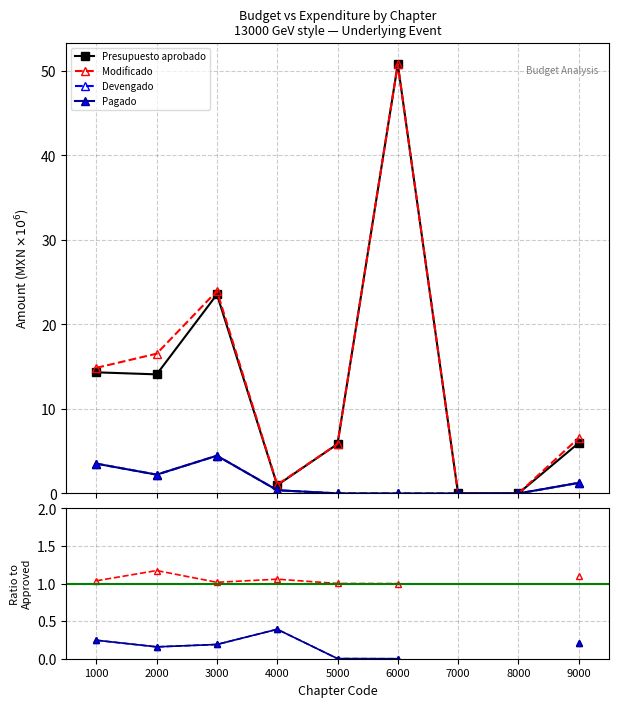

How many positive values does the Pagado series have?

6